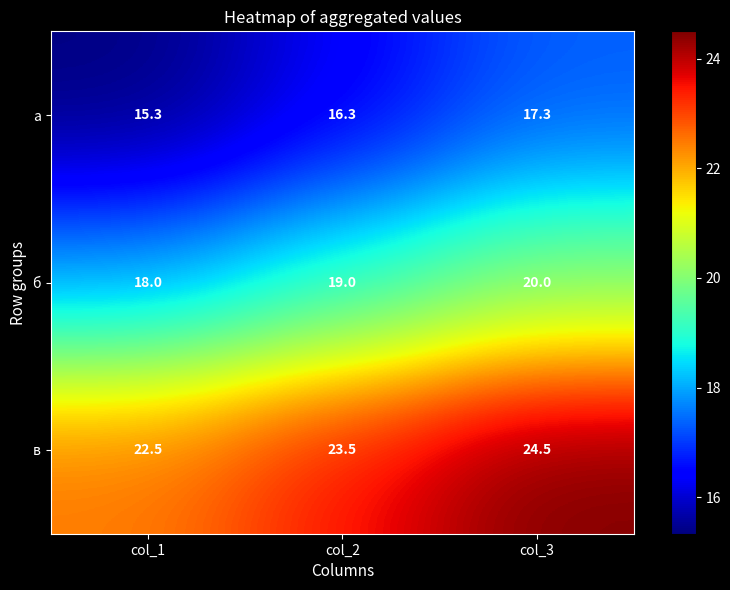

What is the spread (max minus min) of values at col_1?

7.2